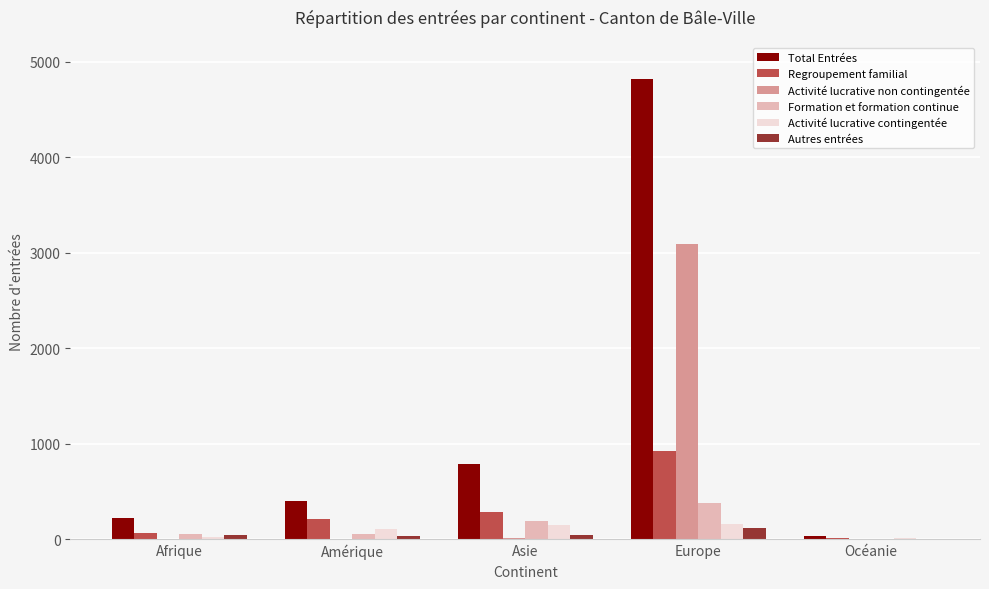

What is the greatest value displayed?

4818